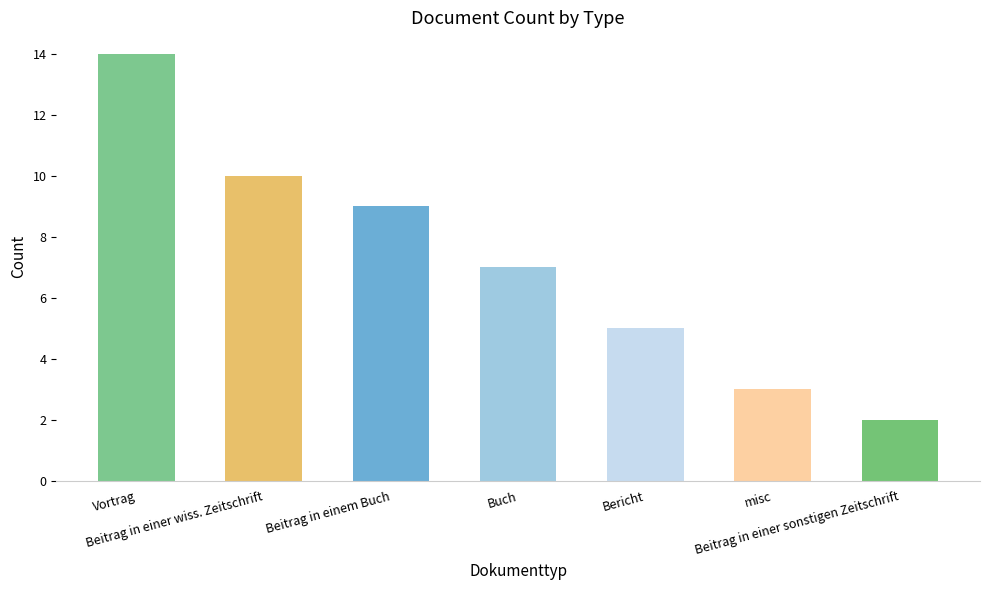

Rank the categories by value from highest to lowest.

Vortrag, Beitrag in einer wiss. Zeitschrift, Beitrag in einem Buch, Buch, Bericht, misc, Beitrag in einer sonstigen Zeitschrift